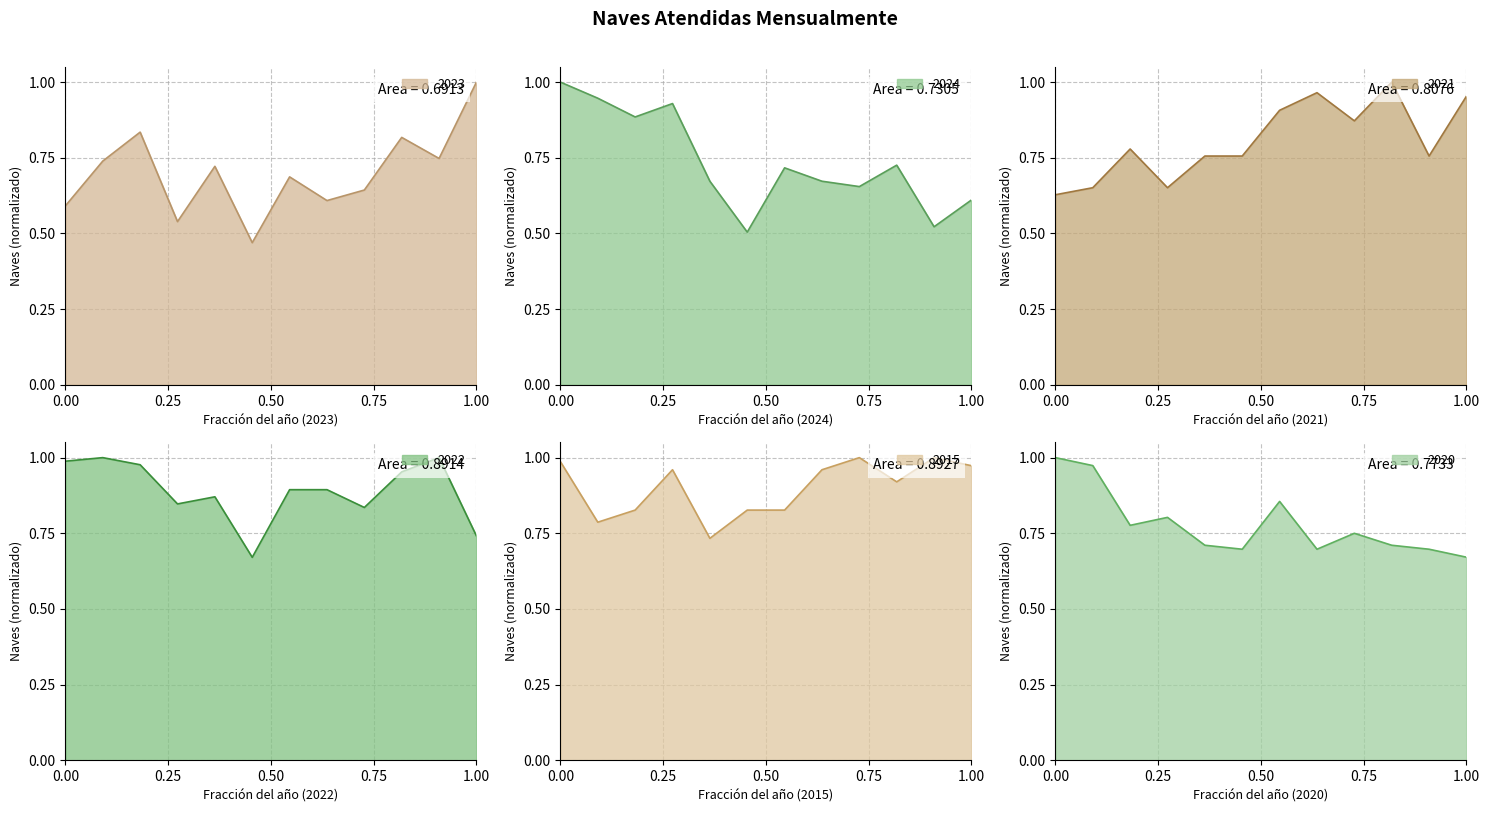

At how many categories does at least one series exceed 0?

12